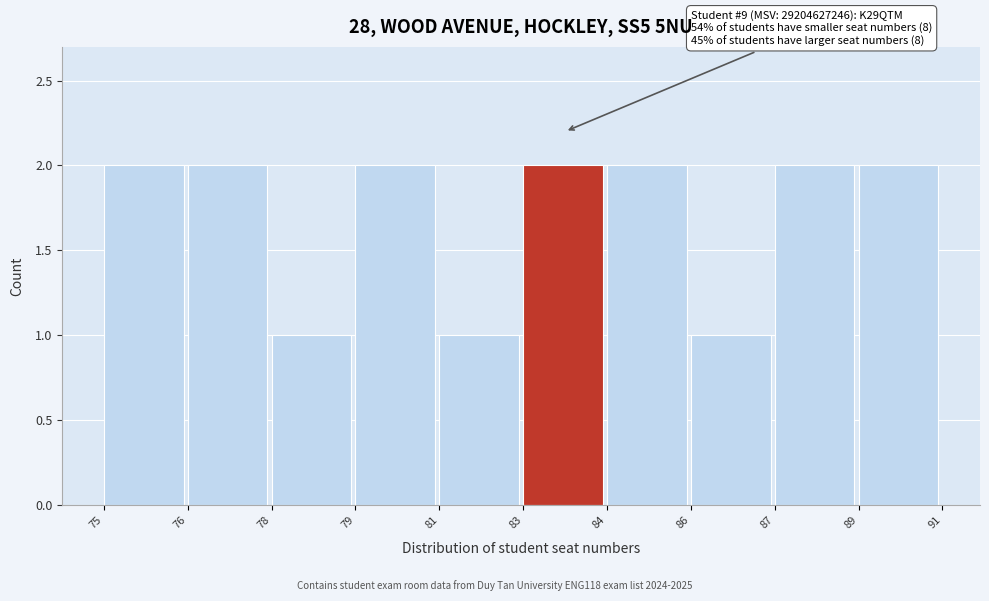

Reading right to left, transcribe all the data shown in this chart.

2	2	1	2	2	1	2	1	2	2